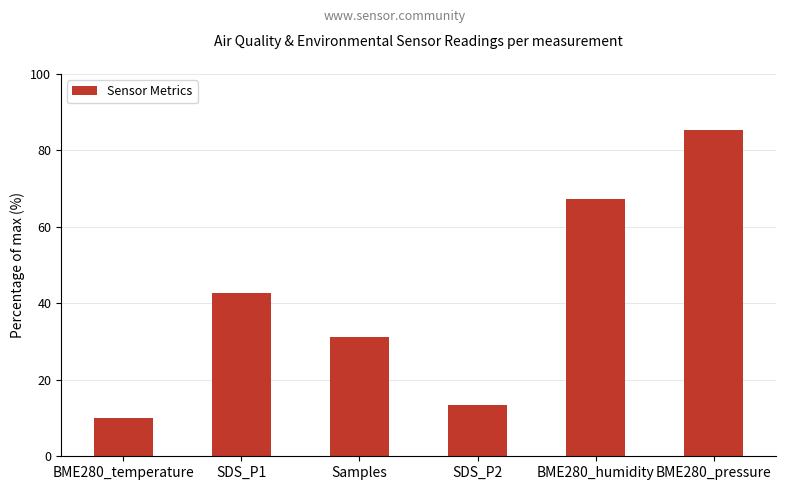

How many data points are less than 42?

3